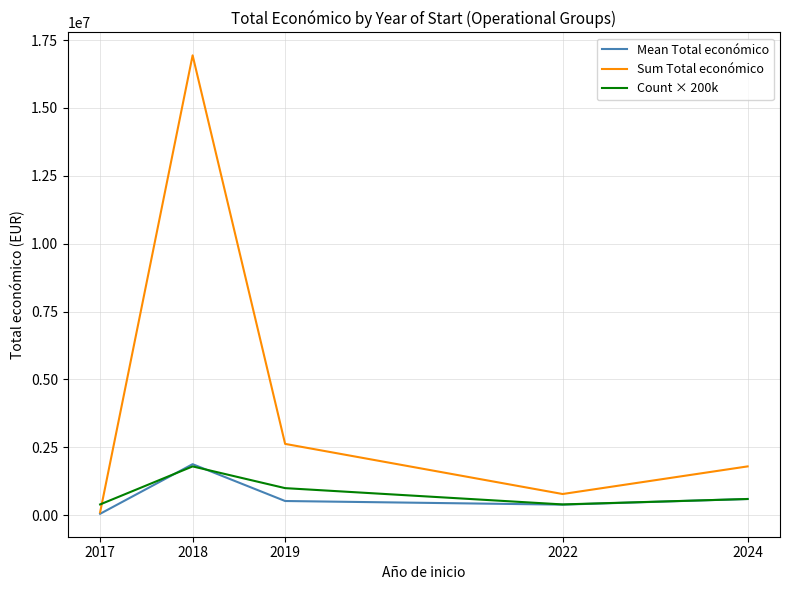

What value does the Count × 200k series have at 2022?

400000.0